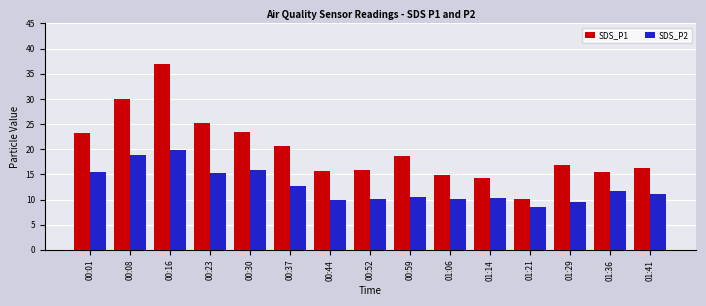

How many bars are there in total?

30